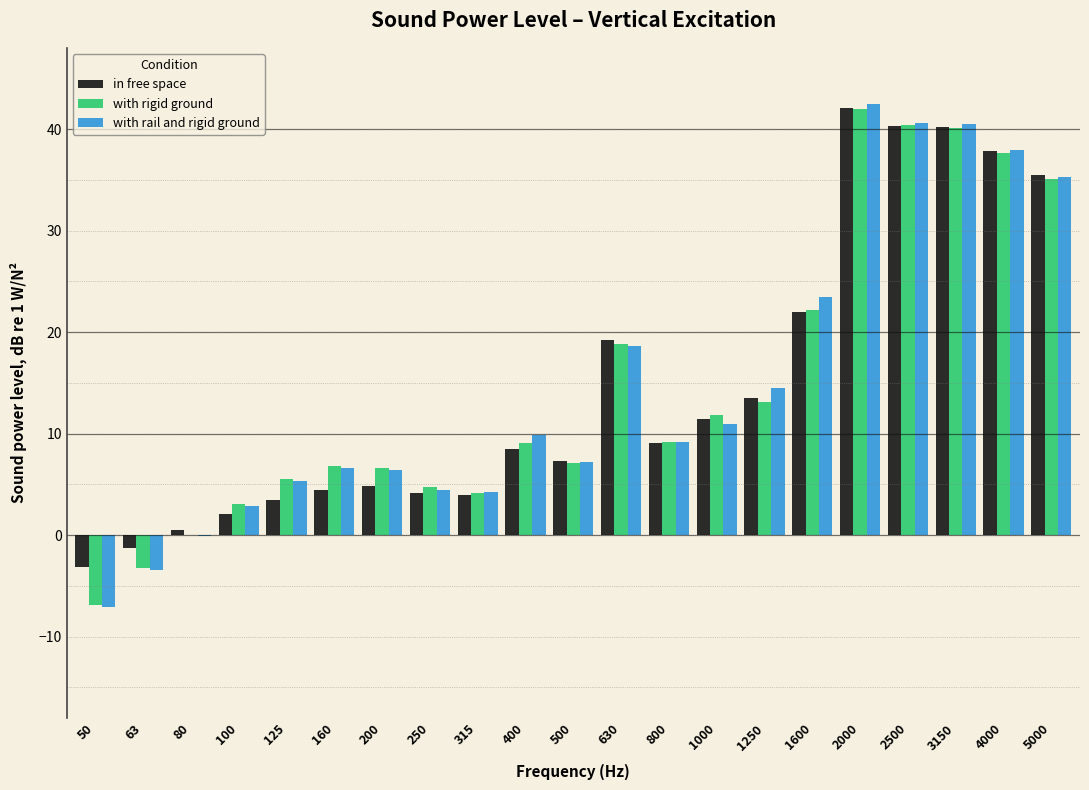

Where is with rigid ground nearest to the value 17?

630